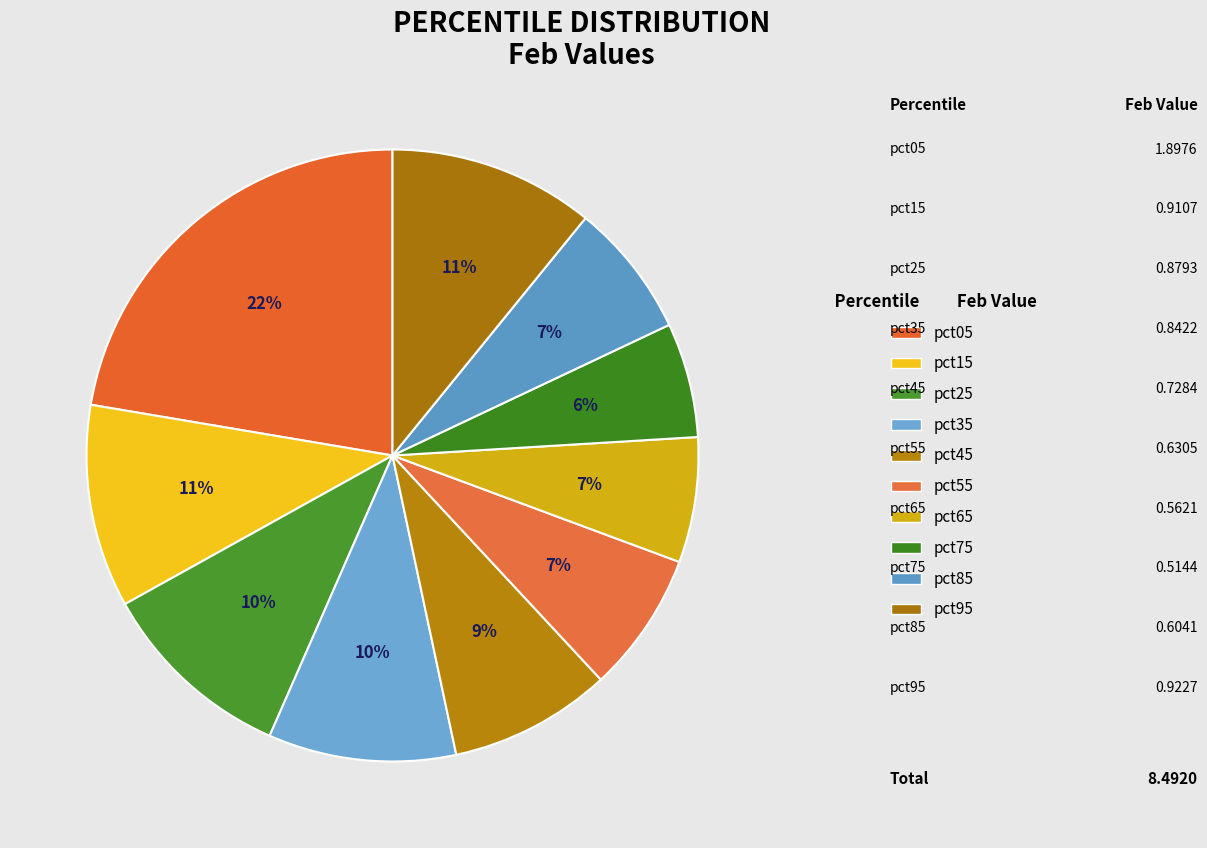

Which slice is the smallest?

pct75